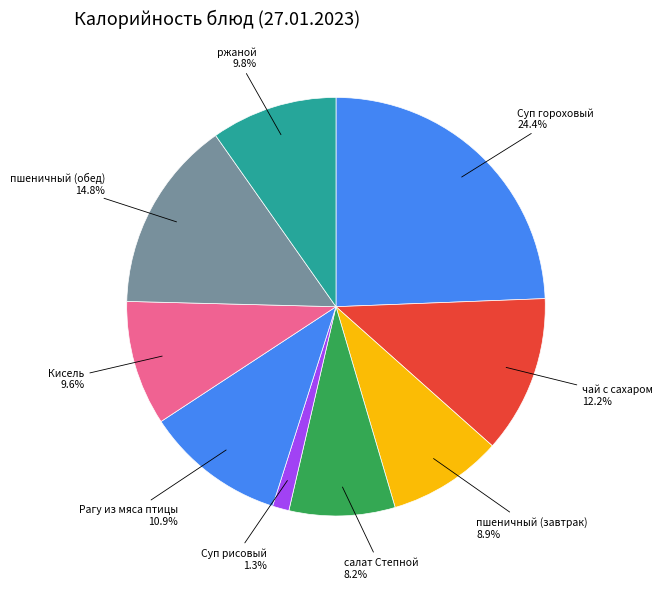

To the nearest percent, what is the difference between the ржаной and Суп гороховый slice percentages?

15%